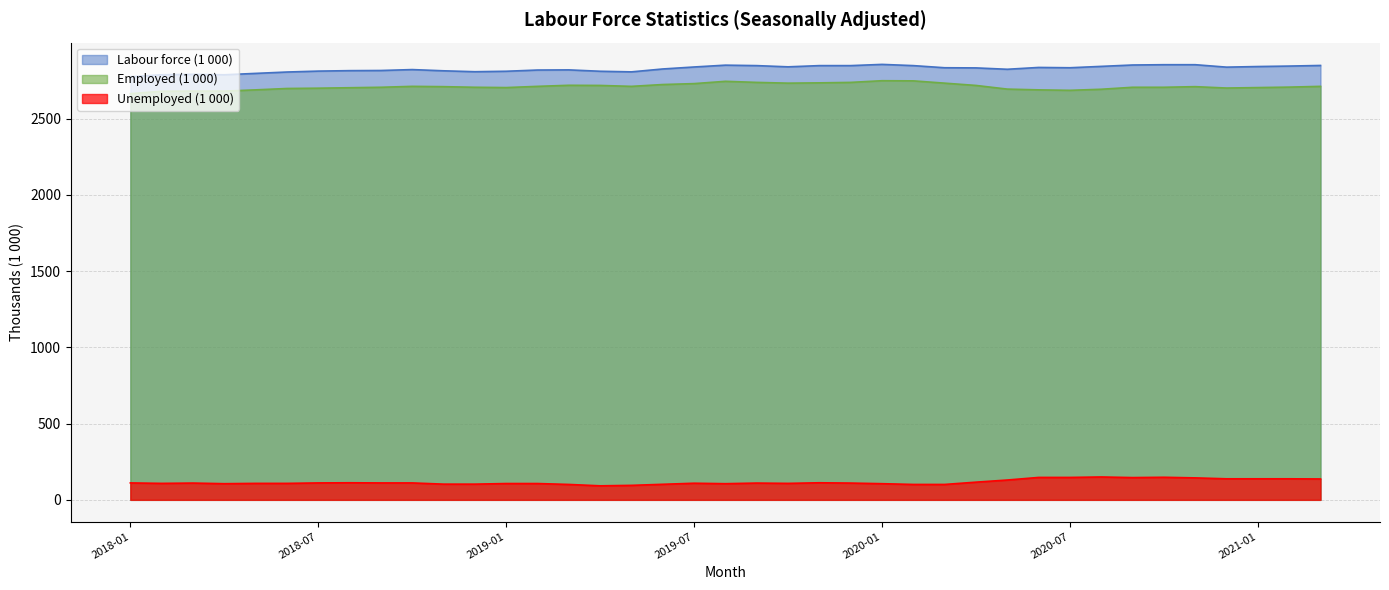

Which series has the largest total across all categories?

Labour force (1 000)